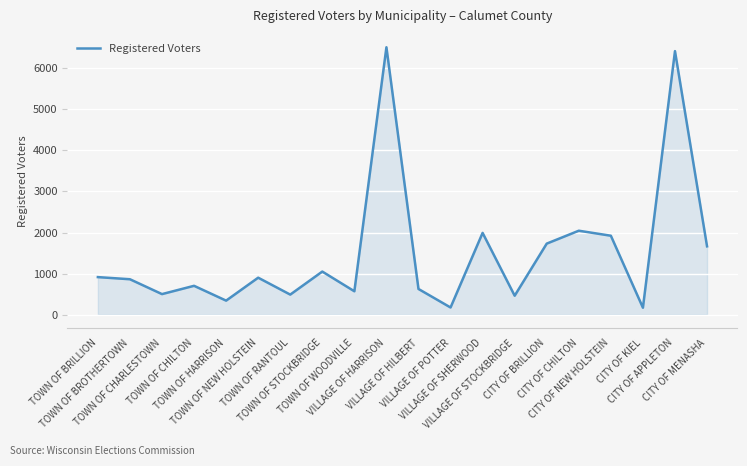

The chart shows a value of 1384 at TOWN OF BROTHERTOWN. True or false?

False